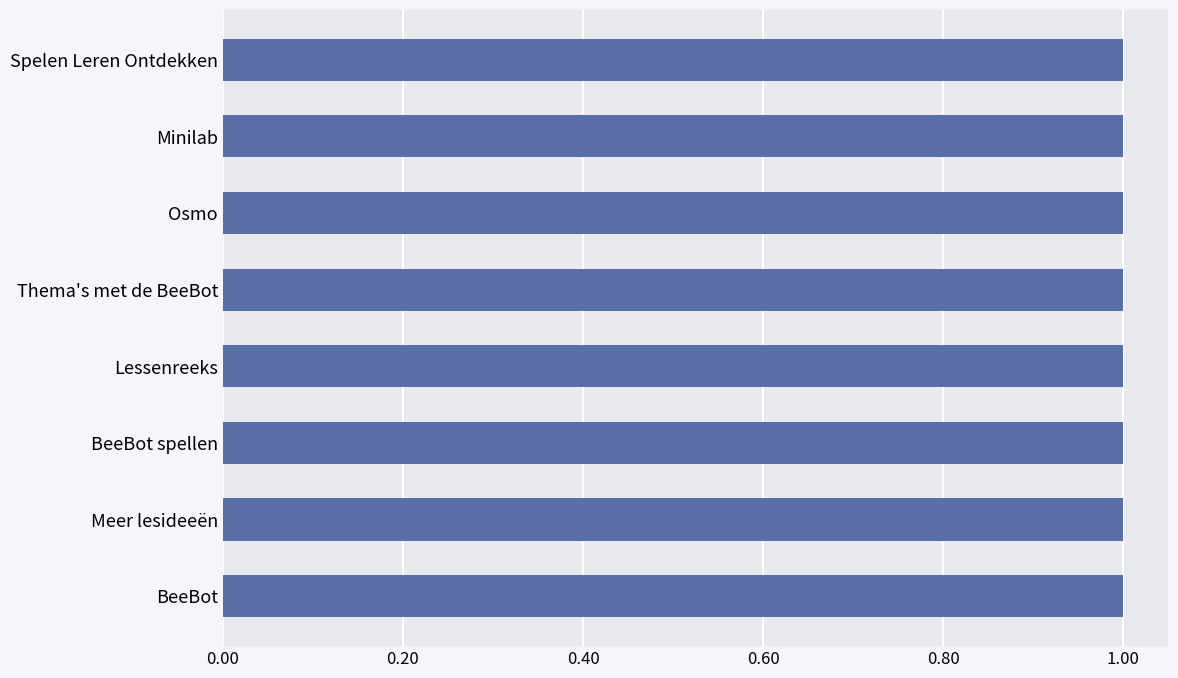

What is the minimum value shown in the chart?

1.0